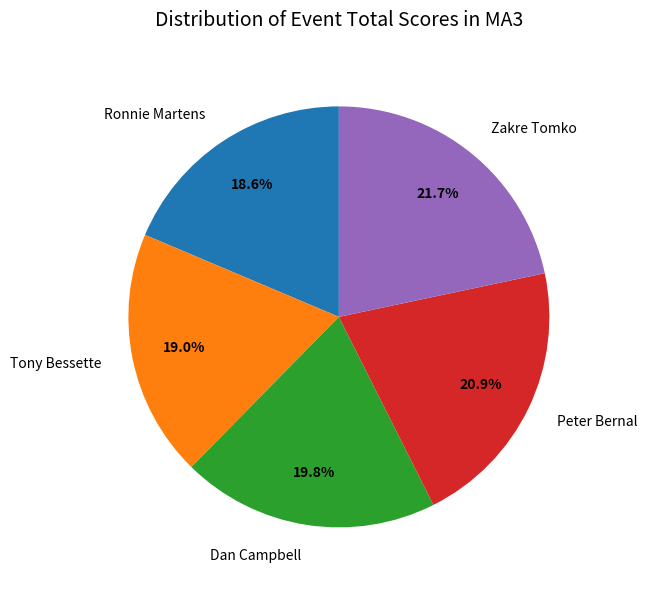

True or false: Dan Campbell accounts for 9% of the total.

False